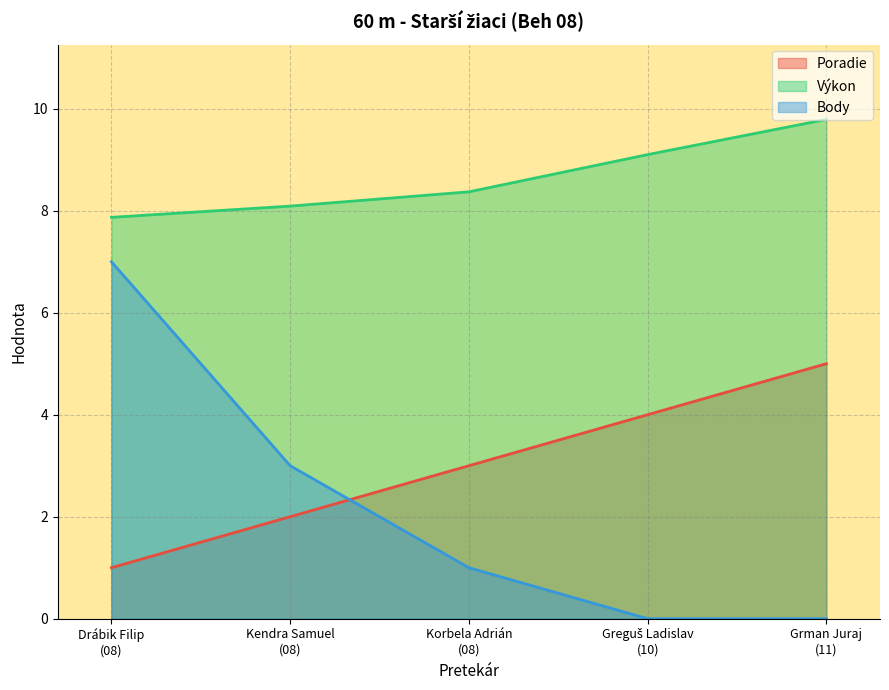

What is the label of the 1st point from the right?

Grman Juraj
(11)